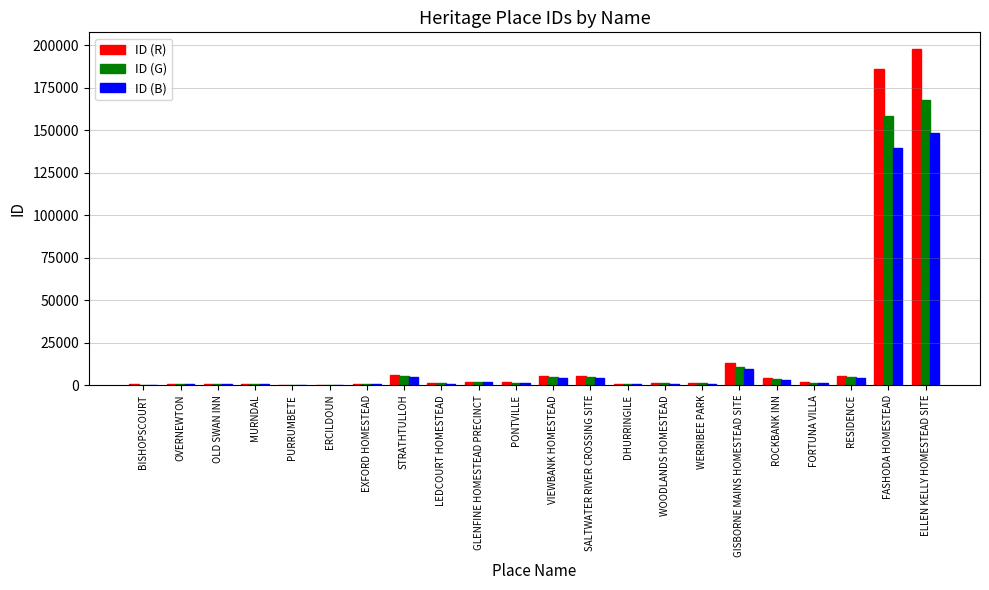

How many distinct data groups are displayed?

3